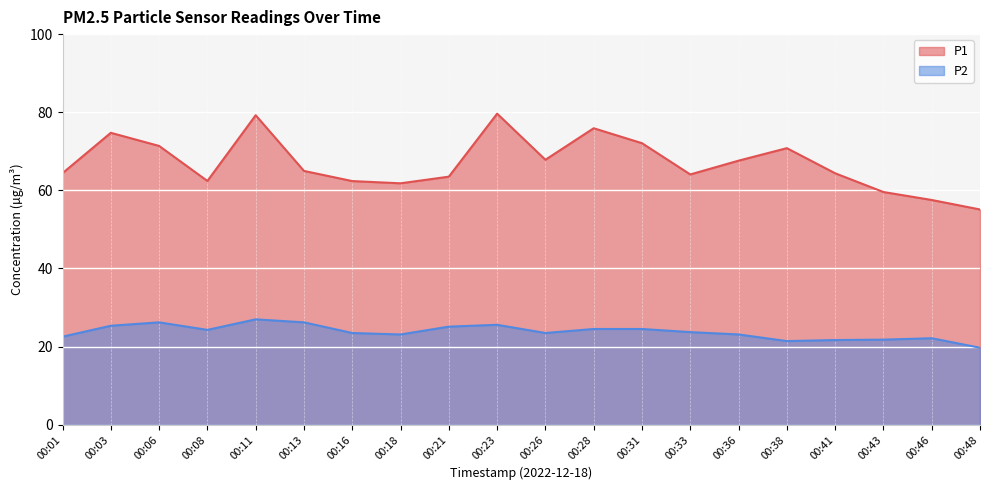

Count the number of data series in this chart.

2